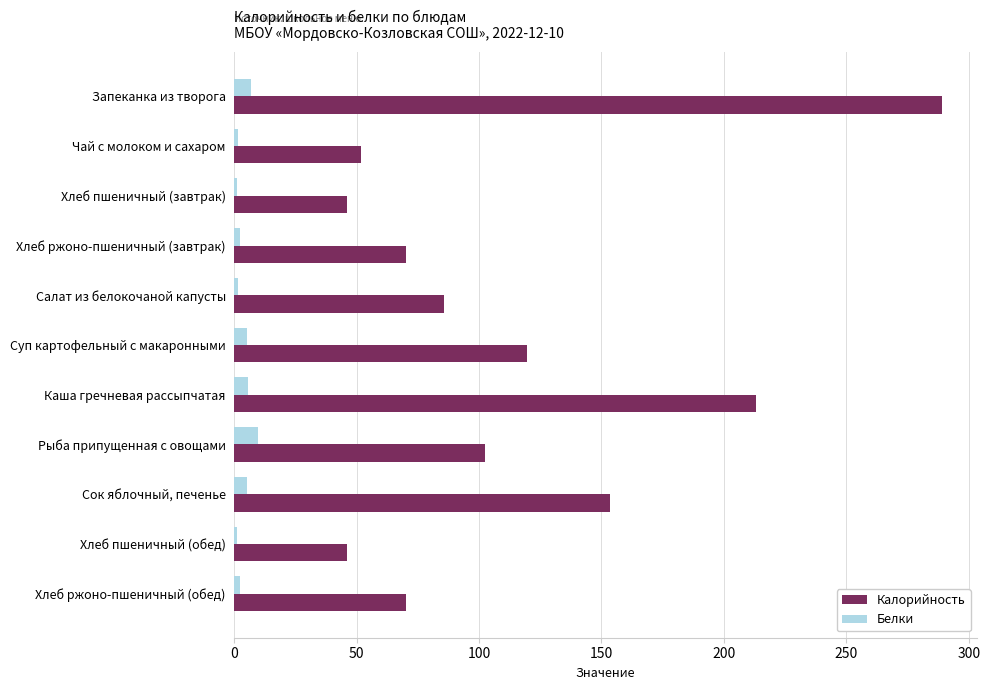

At Салат из белокочаной капусты, list the series in order from largest to smallest.

Калорийность, Белки